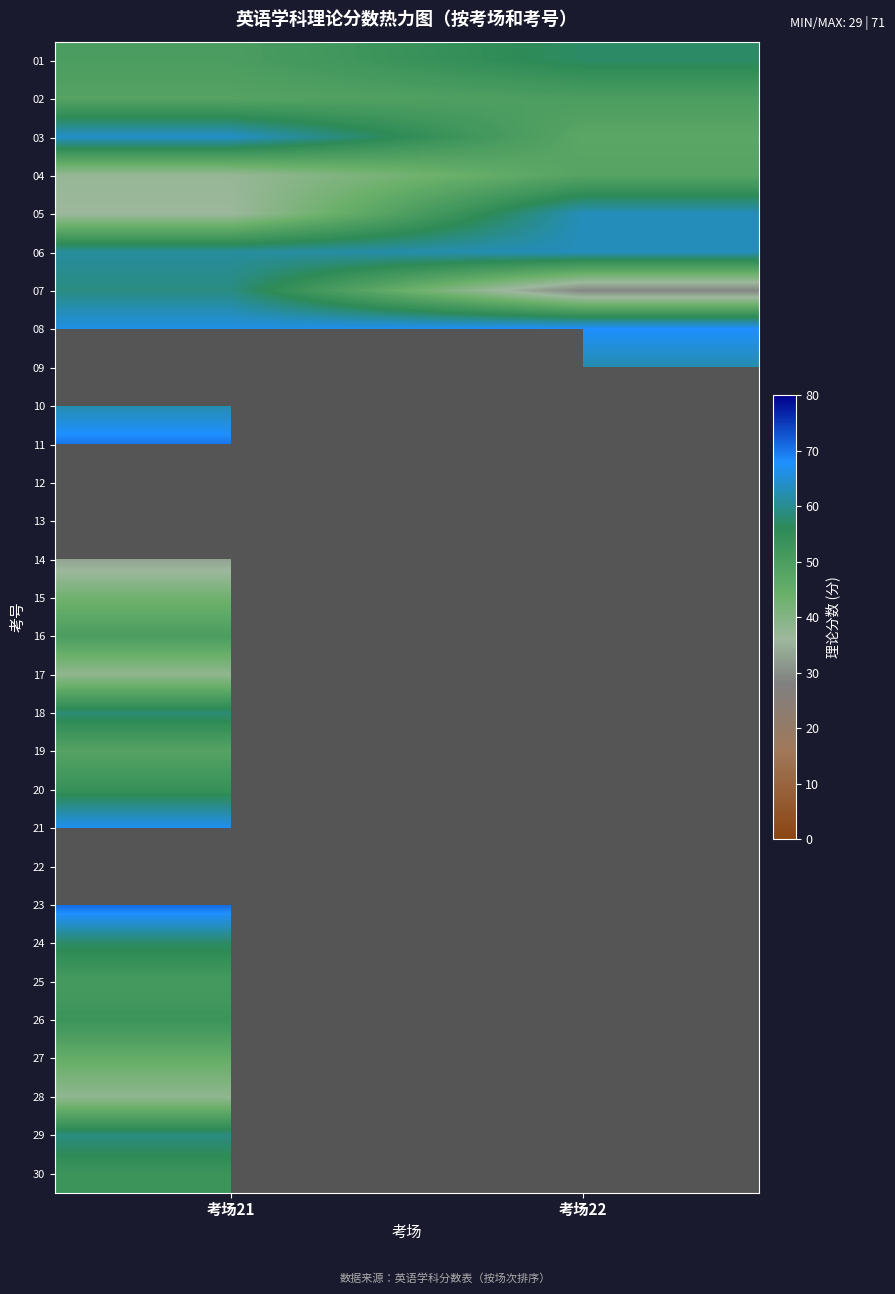

What is the spread (max minus min) of values at 考场22?

39.0